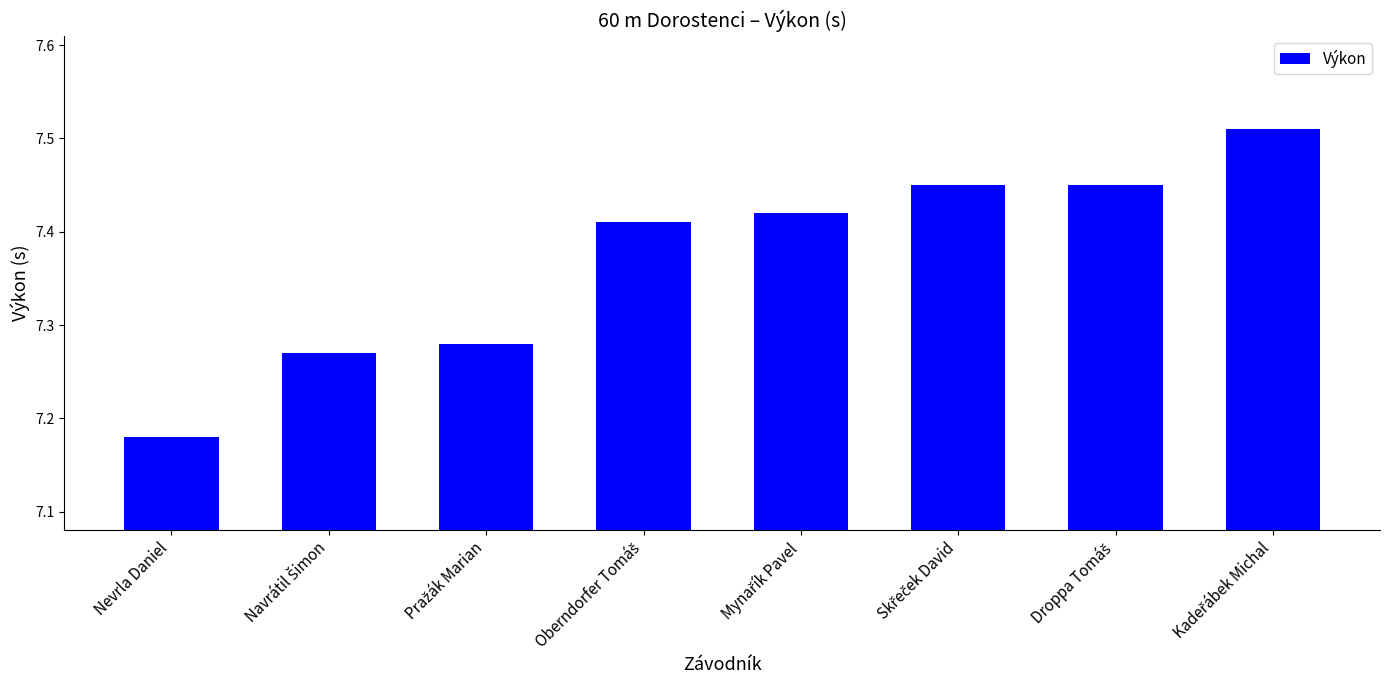

At which label is the value closest to 7?

Nevrla Daniel